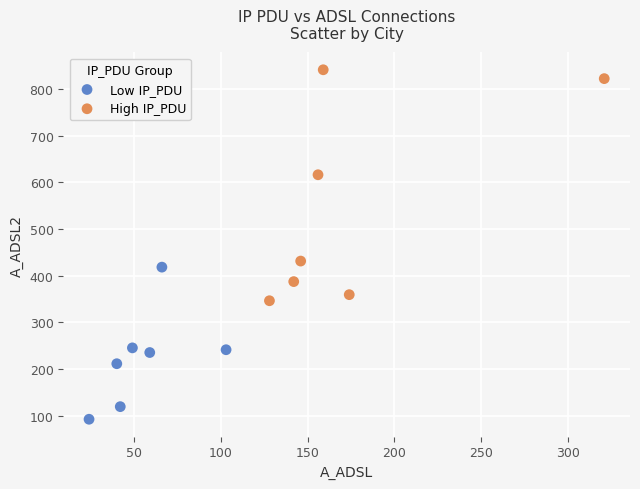

Which series reaches the minimum Y coordinate?

Low IP_PDU